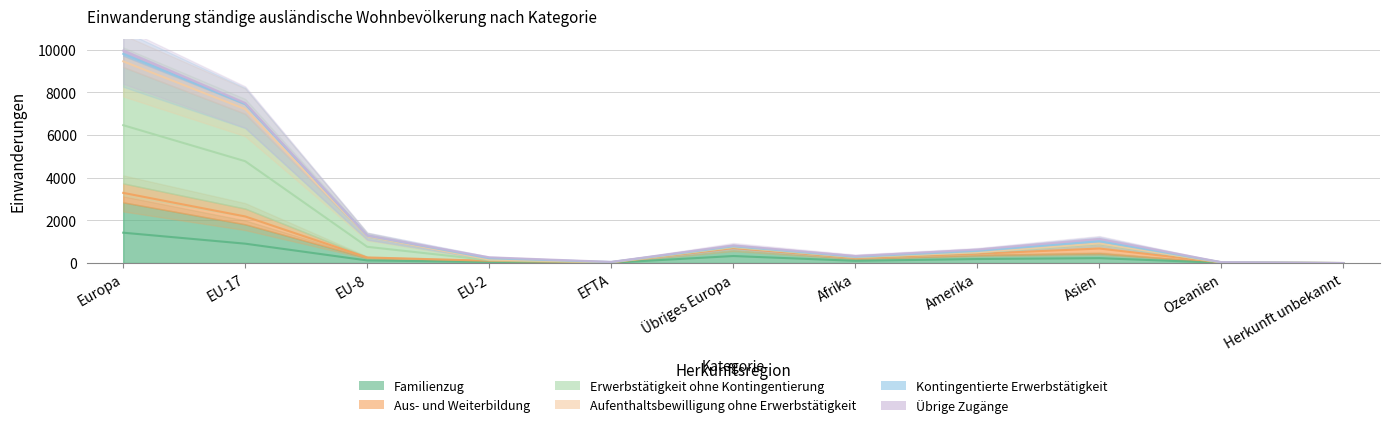

How many values in the Erwerbstätigkeit ohne Kontingentierung series exceed 506?

6